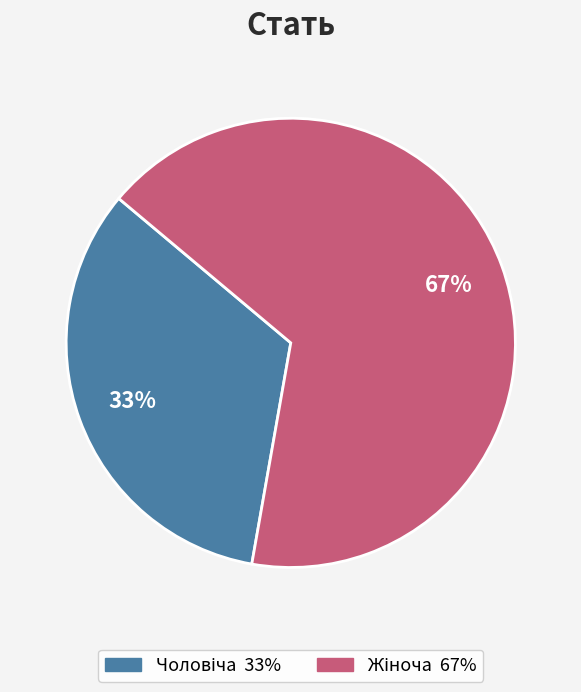

Does any single category account for the majority?

Yes